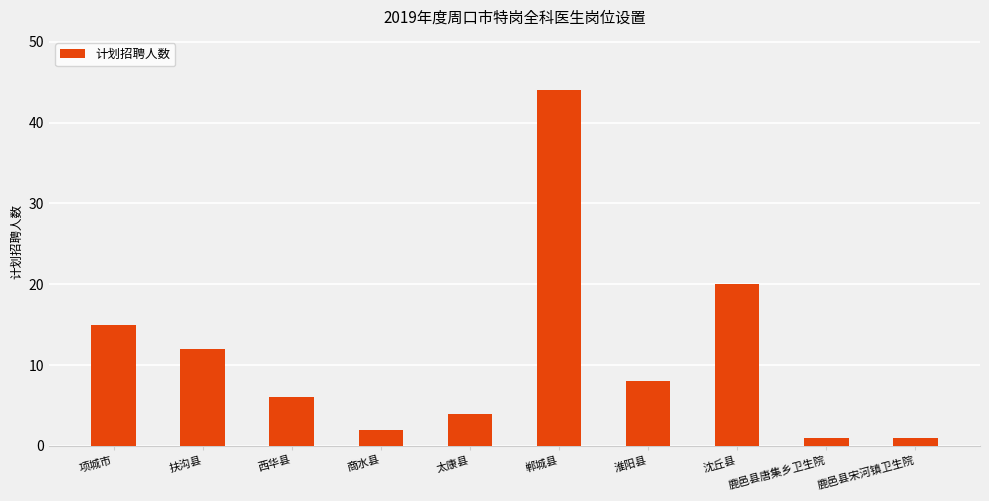

Does the chart contain any negative values?

No